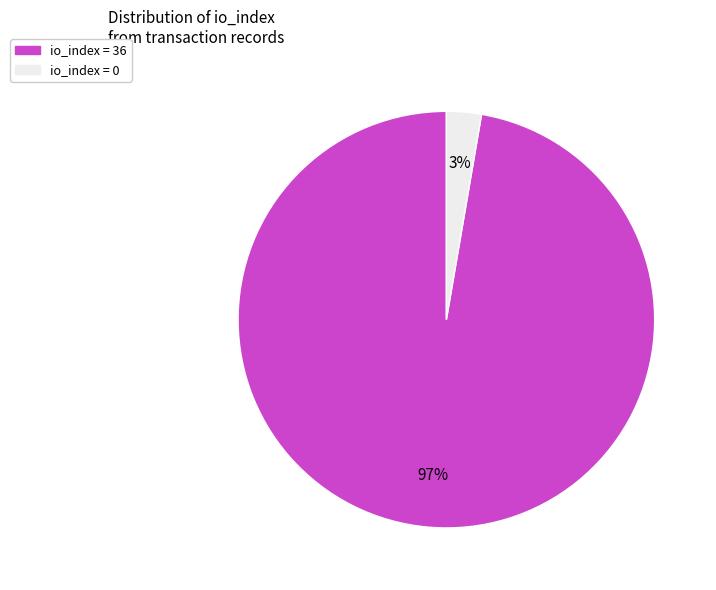

Does io_index = 36 represent more than half of the total?

Yes